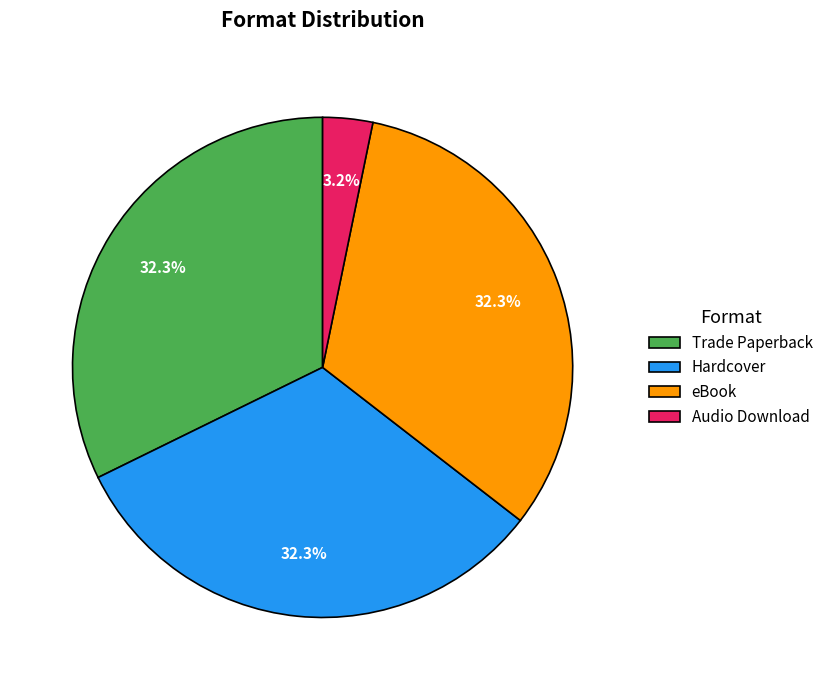

True or false: Hardcover accounts for 23% of the total.

False